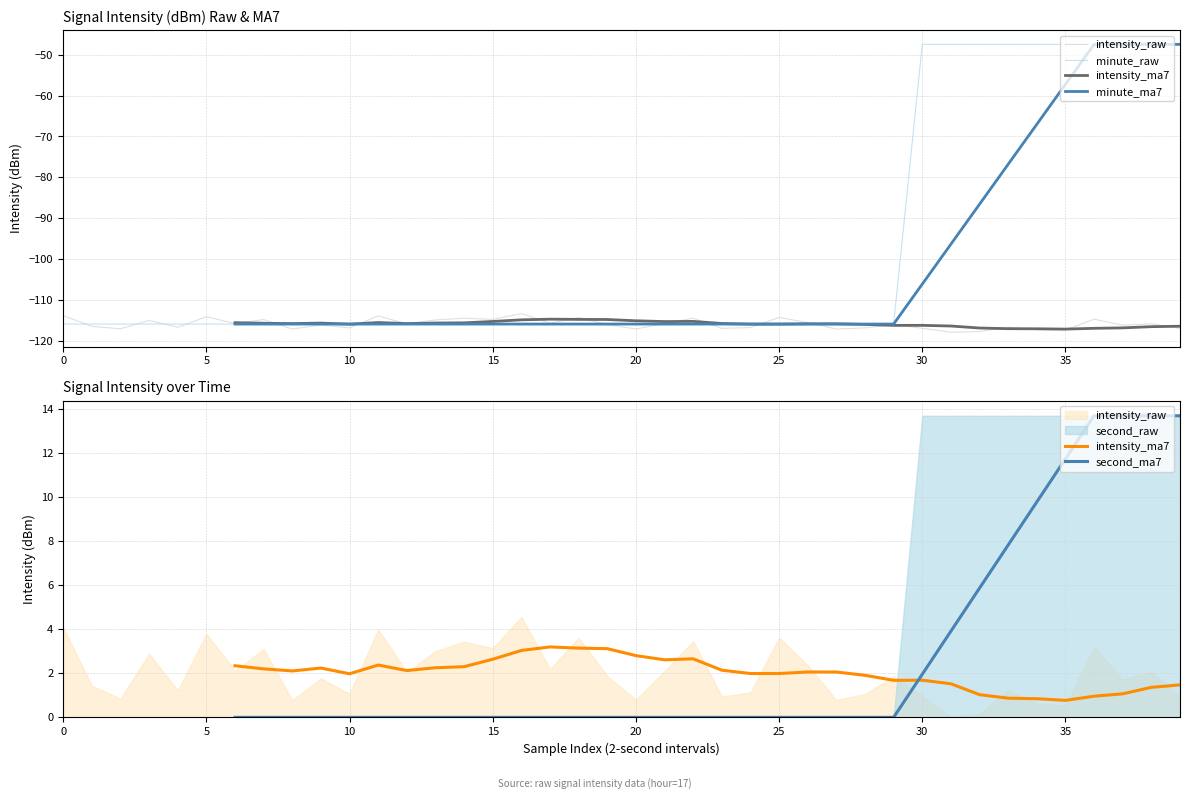

True or false: minute_raw has more than 2 points higher than both neighbors.

False